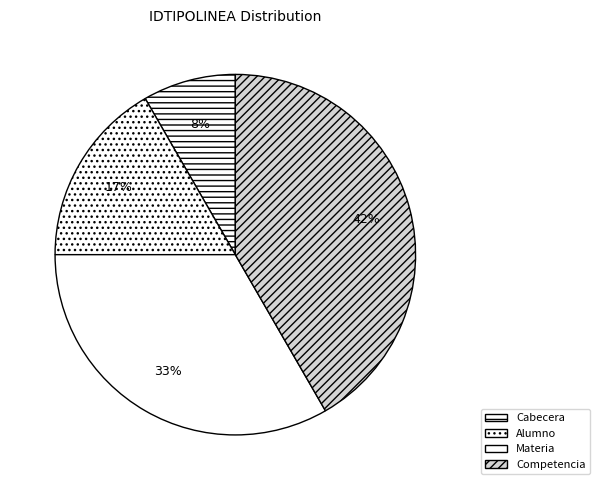

To the nearest percent, what is the difference between the Competencia and Alumno slice percentages?

25%